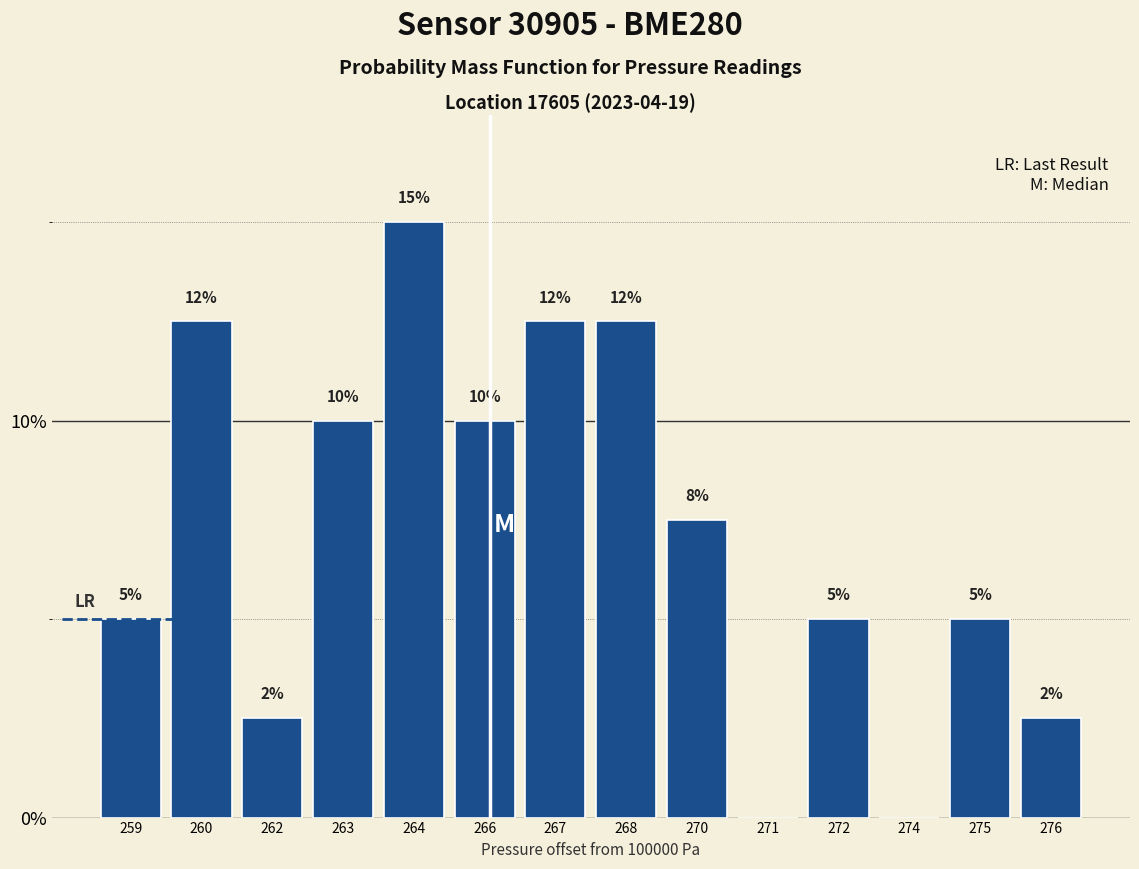

Which has a higher value, 268 or 264?

264